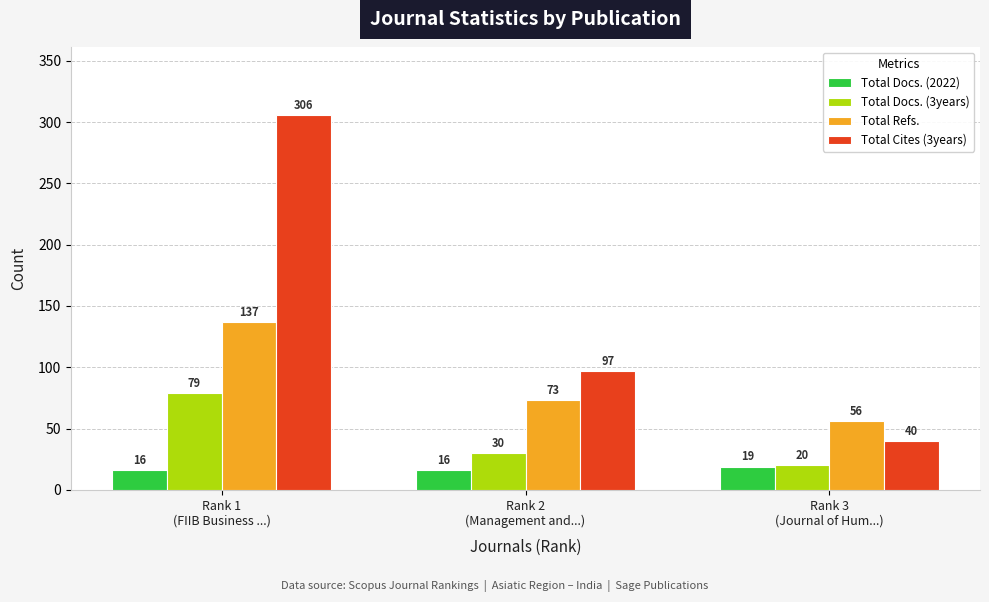

True or false: Total Docs. (3years) has a value of 43 at Rank 2
(Management and...).

False